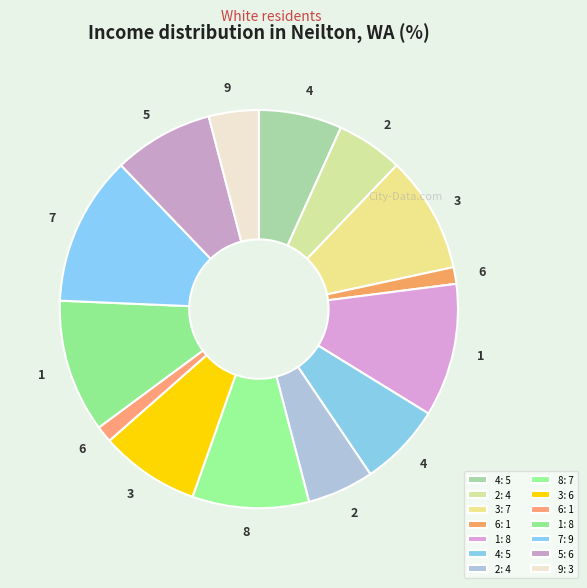

What is the smallest slice in the pie chart?

6